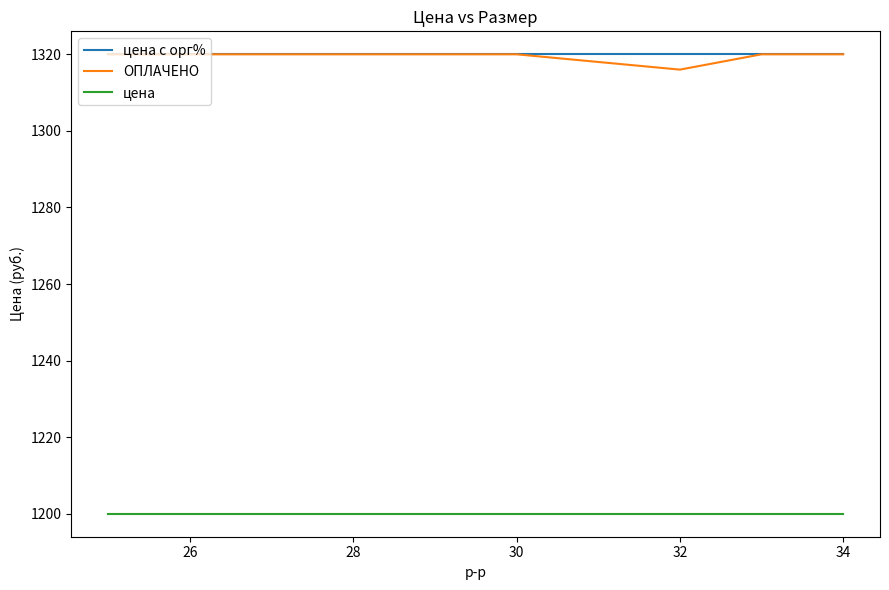

How many lines are shown in the chart?

3